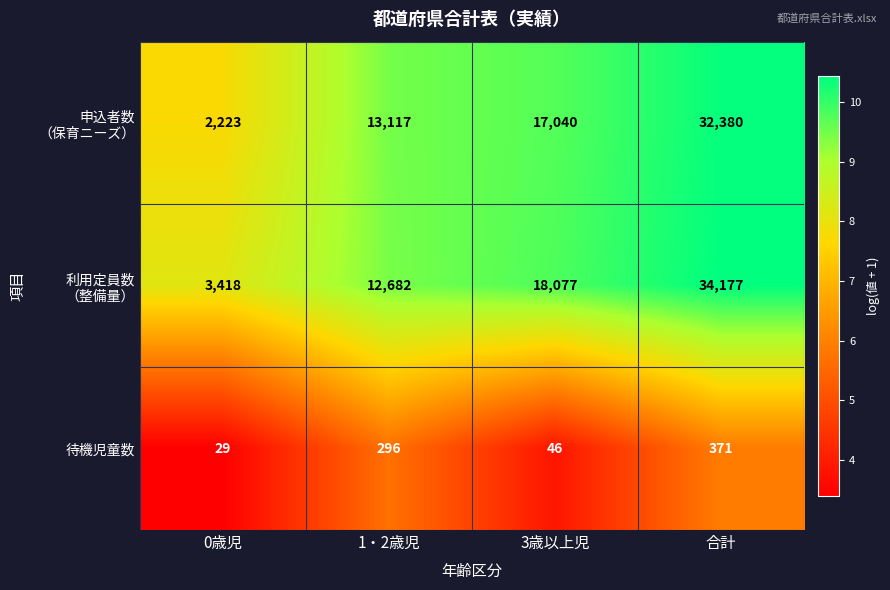

Which label corresponds to the largest value in the chart?

合計